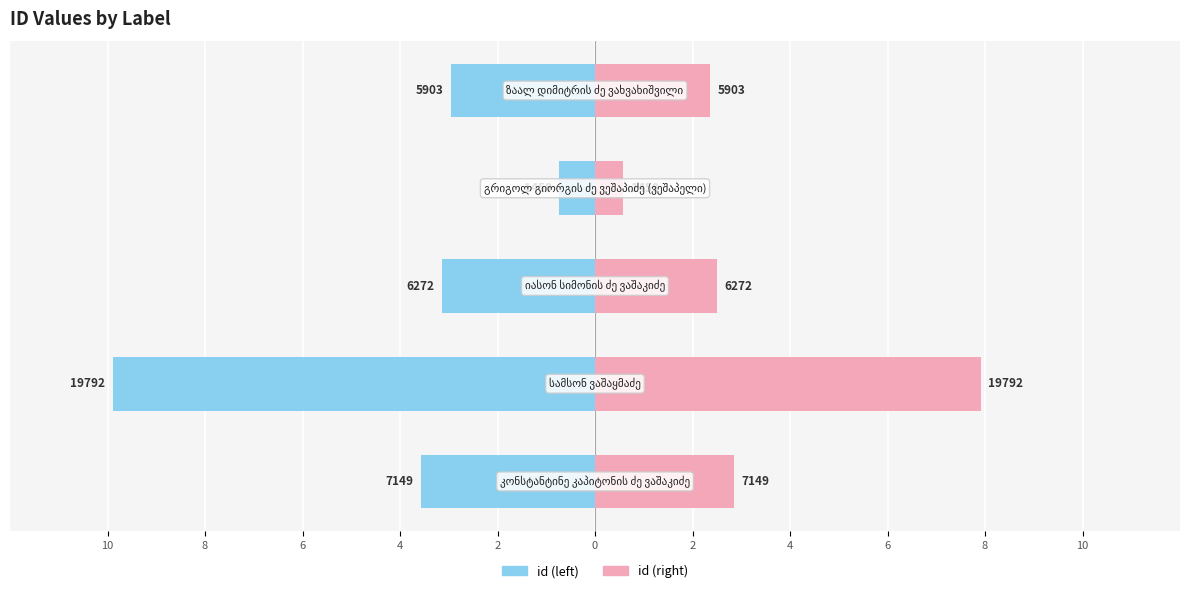

Which series has the largest total across all categories?

id (right)